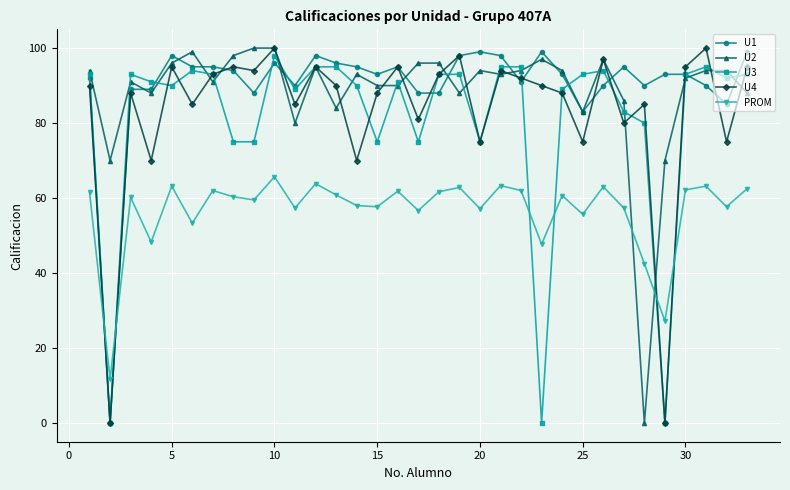

How many lines are shown in the chart?

5